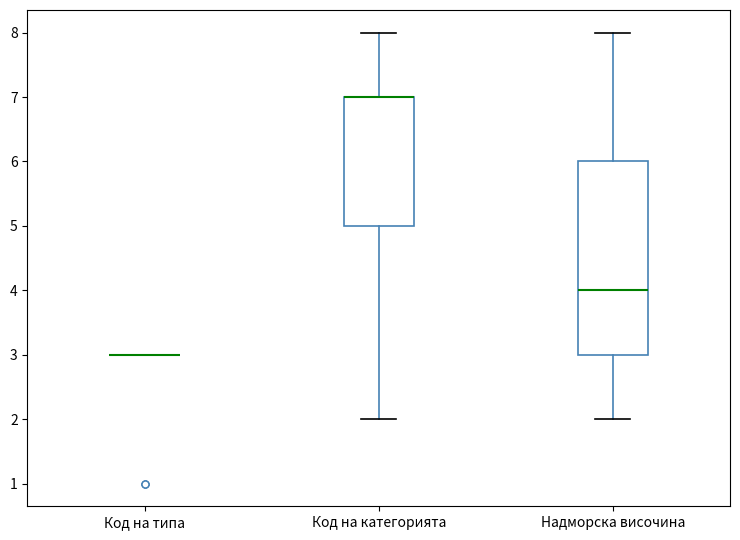

Where is the lower edge of the box for Код на категорията on the y-axis? The values are not printed on the chart, so give them approximately, as read against the axis.

5